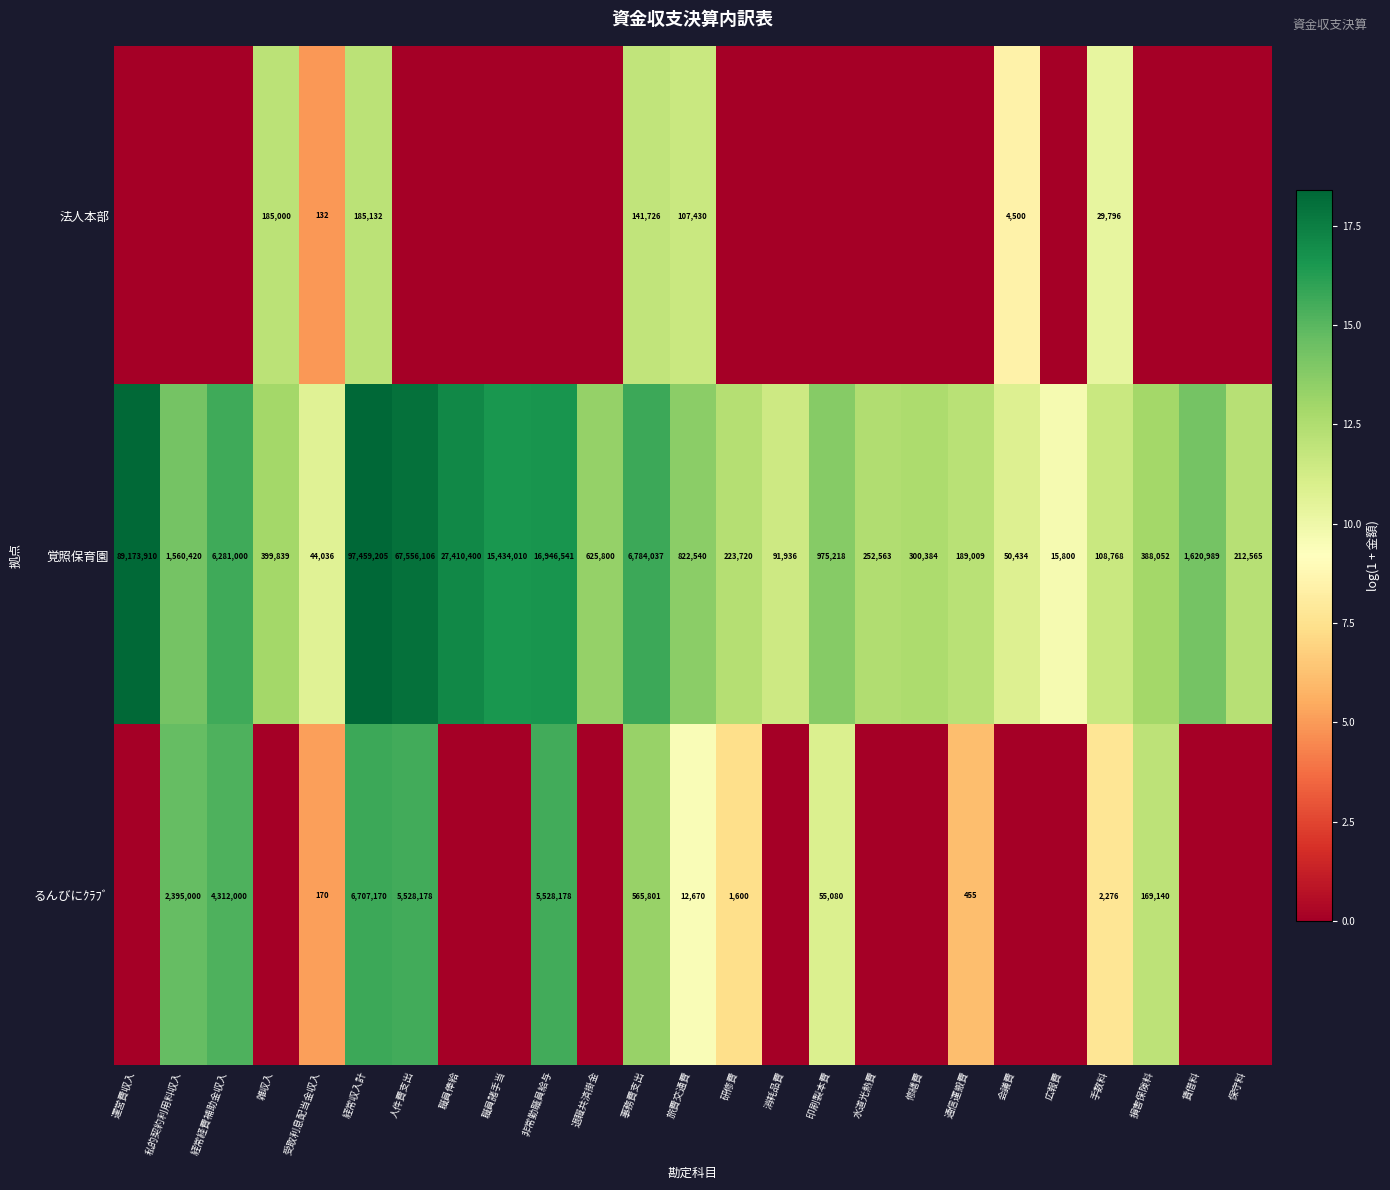

At 受取利息配当金収入, list the series in order from largest to smallest.

覚照保育園, るんびにｸﾗﾌﾞ, 法人本部